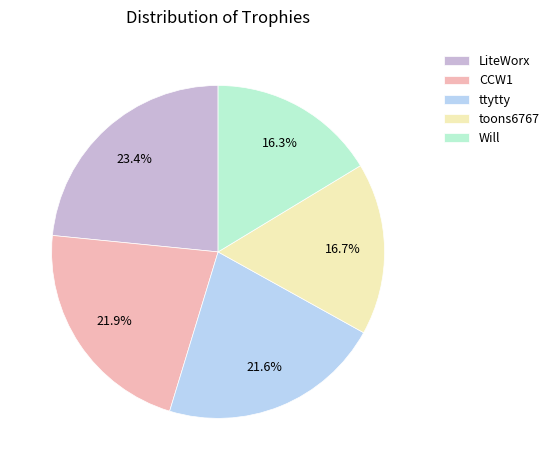

To the nearest percent, what is the difference between the CCW1 and Will slice percentages?

6%